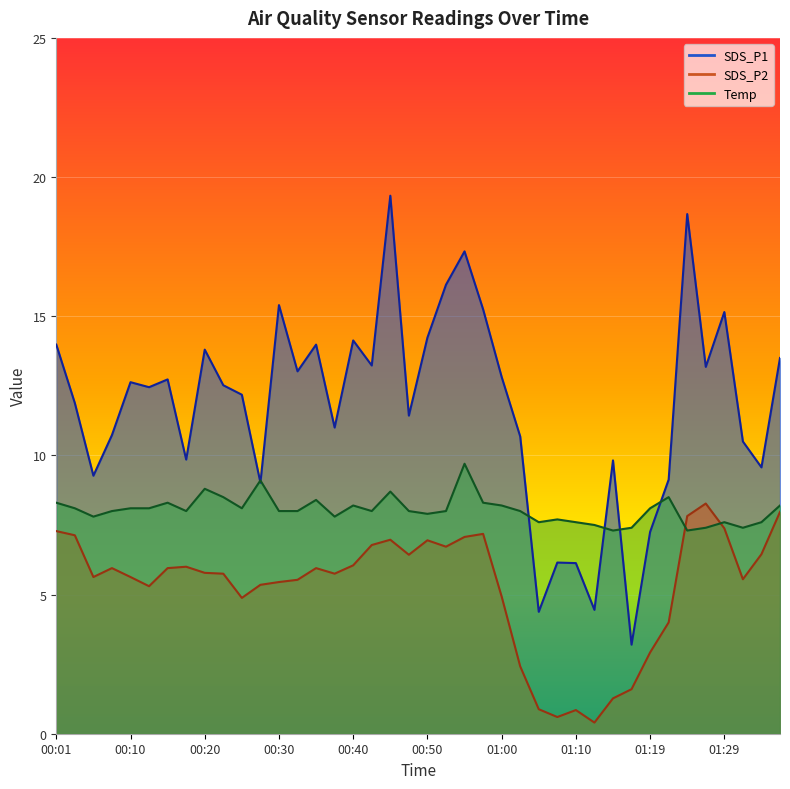

What value does the Temp series have at 01:19?

8.1